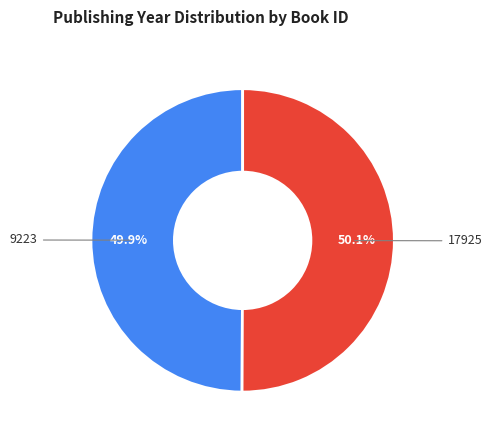

How many slices are in this pie chart?

2